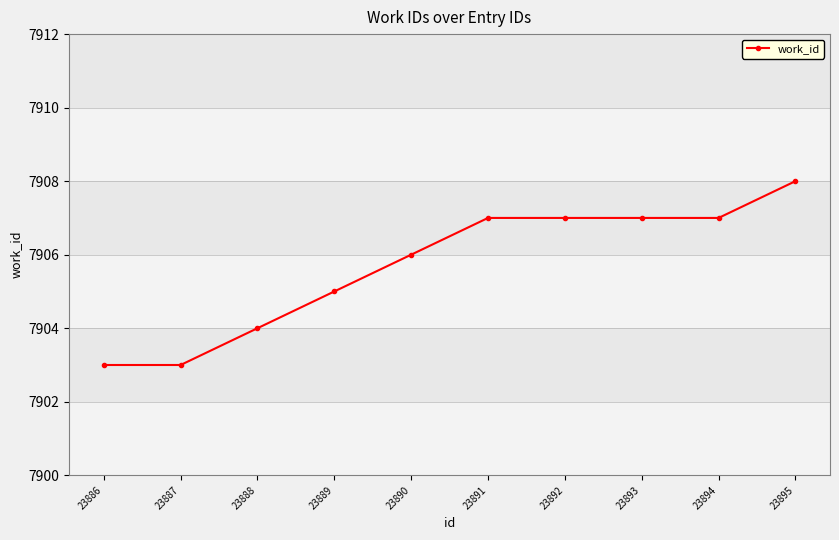

What is the smallest value displayed?

7903